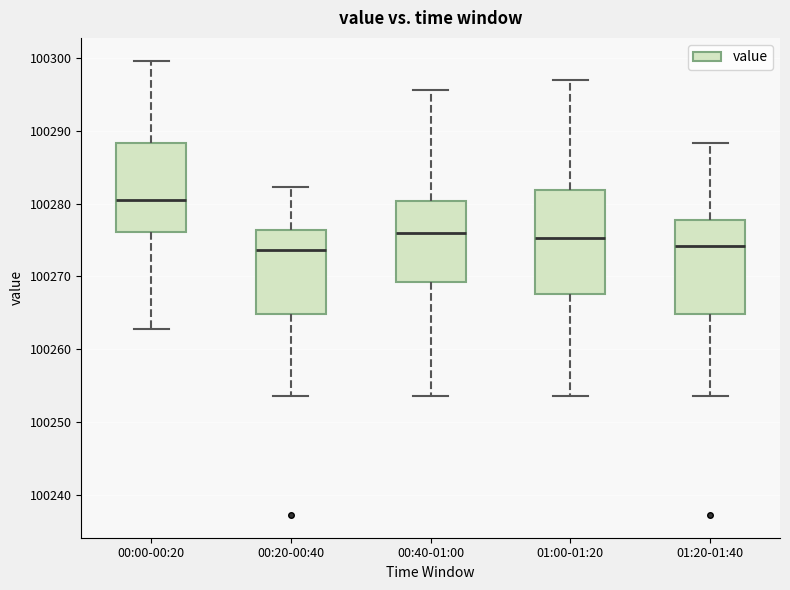

Reading left to right, read every box against the y-axis: the position of its median line, the range the box covers, and the ends of its whiskers. The values are not printed on the chart, so give them approximately, as read against the axis.

00:00-00:20: median 100280, box 100276 to 100288, whiskers 100263 to 100300
00:20-00:40: median 100274, box 100265 to 100276, whiskers 100254 to 100282
00:40-01:00: median 100276, box 100269 to 100280, whiskers 100254 to 100296
01:00-01:20: median 100275, box 100268 to 100282, whiskers 100254 to 100297
01:20-01:40: median 100274, box 100265 to 100278, whiskers 100254 to 100288